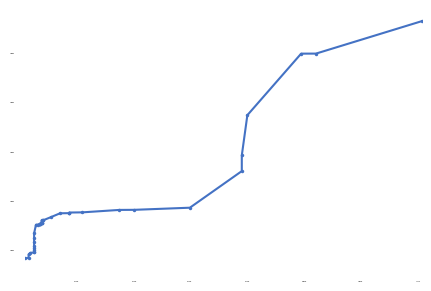

How many lines are shown in the chart?

1